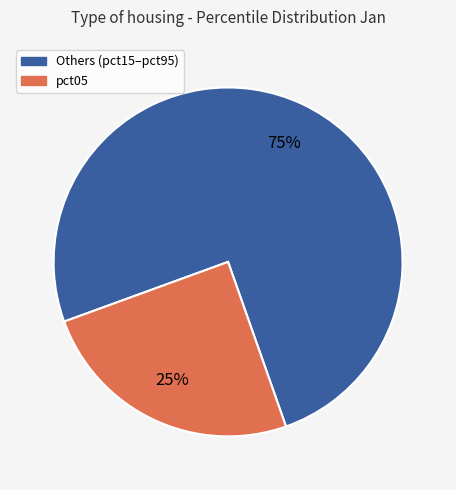

To the nearest percent, what is the average slice percentage?

50%